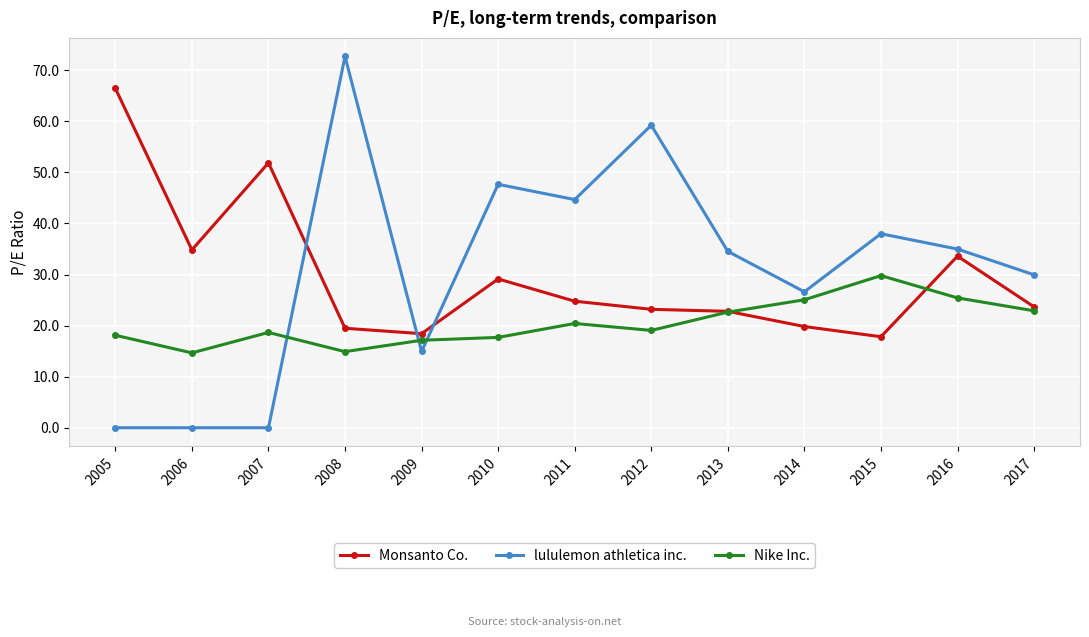

How many lines are shown in the chart?

3